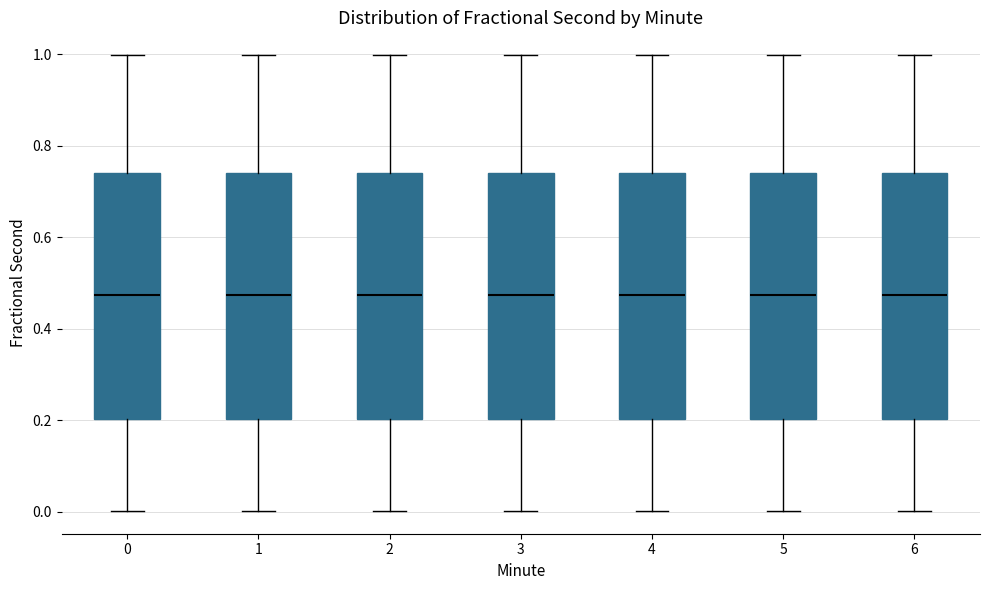

Reading left to right, read every box against the y-axis: the position of its median line, the range the box covers, and the ends of its whiskers. The values are not printed on the chart, so give them approximately, as read against the axis.

0: median 0.48, box 0.20 to 0.74, whiskers 0.00 to 1.00
1: median 0.48, box 0.20 to 0.74, whiskers 0.00 to 1.00
2: median 0.48, box 0.20 to 0.74, whiskers 0.00 to 1.00
3: median 0.48, box 0.20 to 0.74, whiskers 0.00 to 1.00
4: median 0.48, box 0.20 to 0.74, whiskers 0.00 to 1.00
5: median 0.48, box 0.20 to 0.74, whiskers 0.00 to 1.00
6: median 0.48, box 0.20 to 0.74, whiskers 0.00 to 1.00